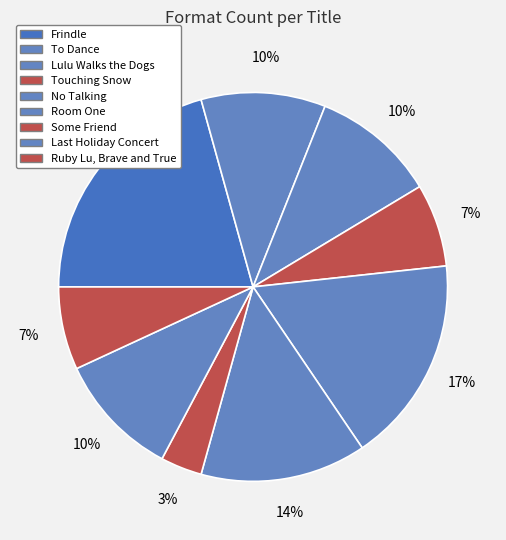

Which has a higher value, Some Friend or Touching Snow?

Touching Snow